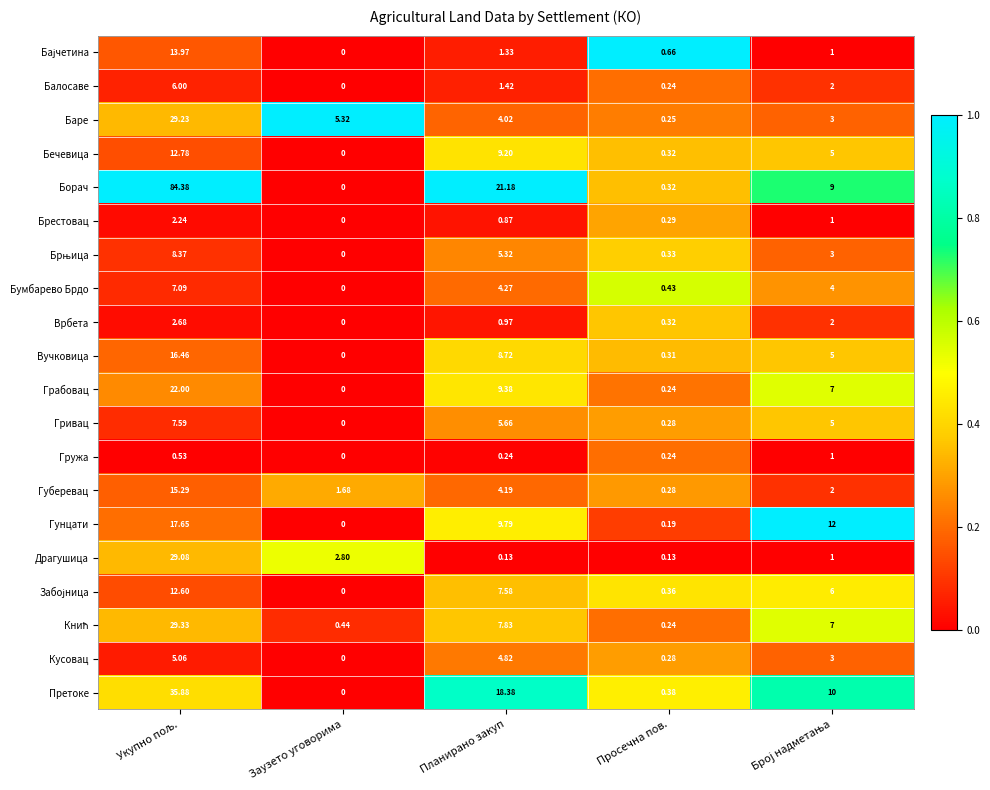

At which category does the chart reach its minimum across all series?

Заузето уговорима